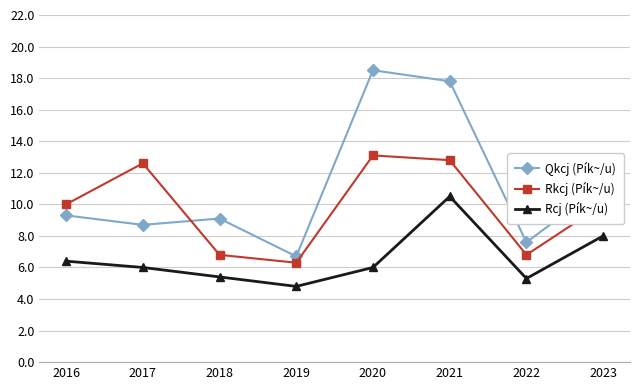

What is the smallest value displayed?

4.8